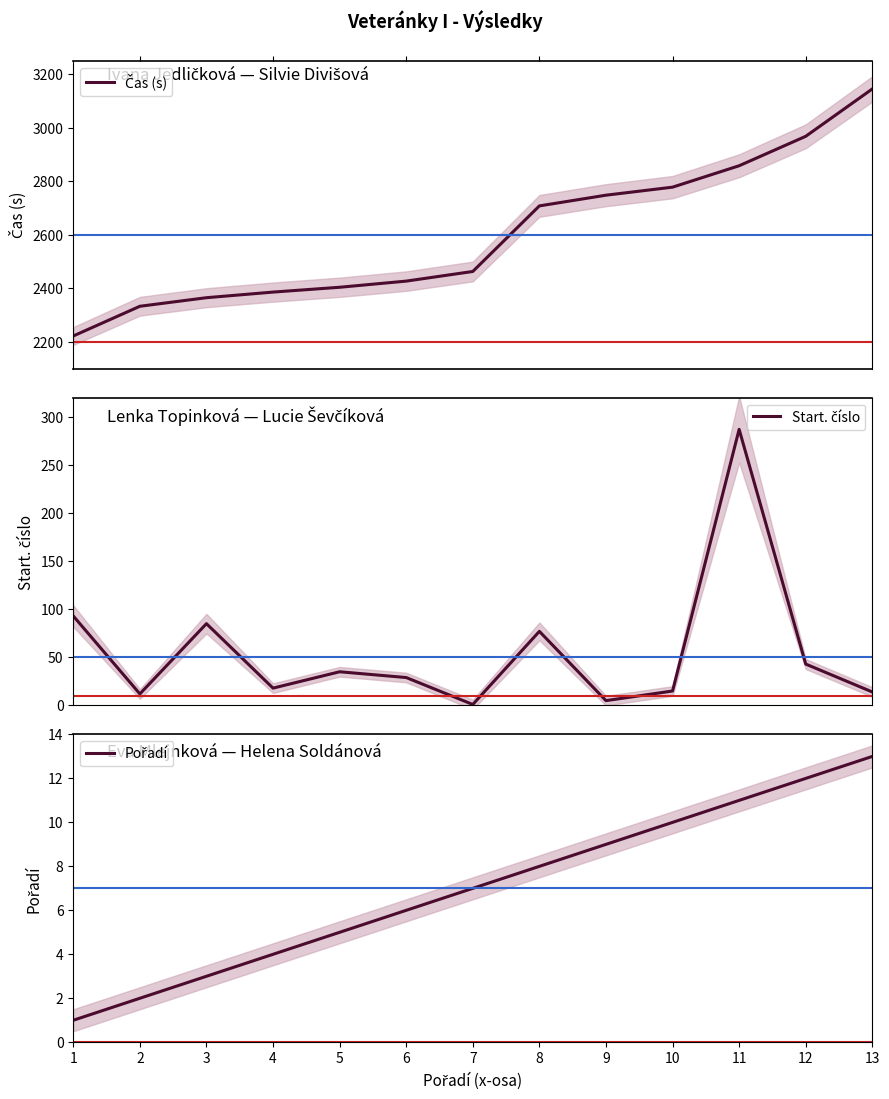

Reading left to right, what are all the values shown in this chart?

Čas (s): 2222	2333	2365	2386	2404	2427	2463	2708	2748	2778	2858	2968	3145
Start. číslo: 93	12	85	18	35	29	1	77	5	15	287	43	14
Pořadí: 1	2	3	4	5	6	7	8	9	10	11	12	13